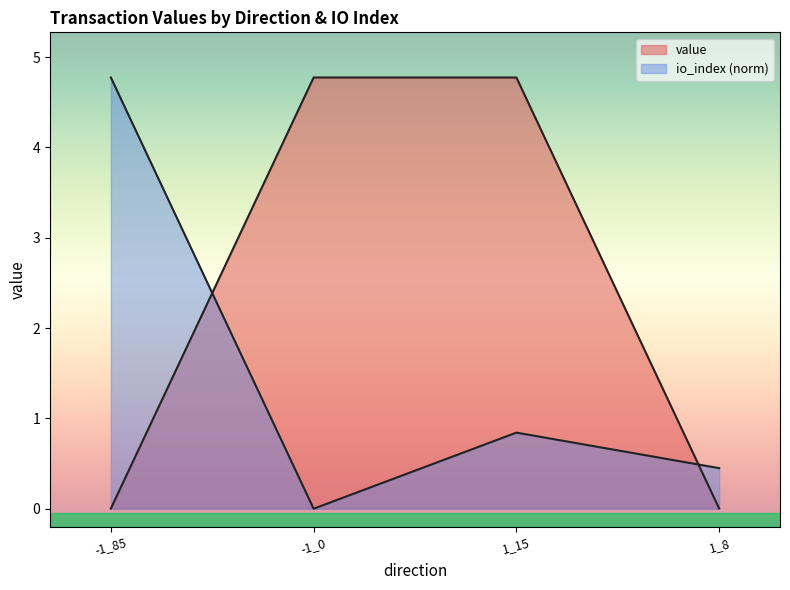

Reading left to right, list all the values displayed in this chart.

io_index: 4.8	0.0	0.8	0.4
value: 0.0	4.8	4.8	0.0